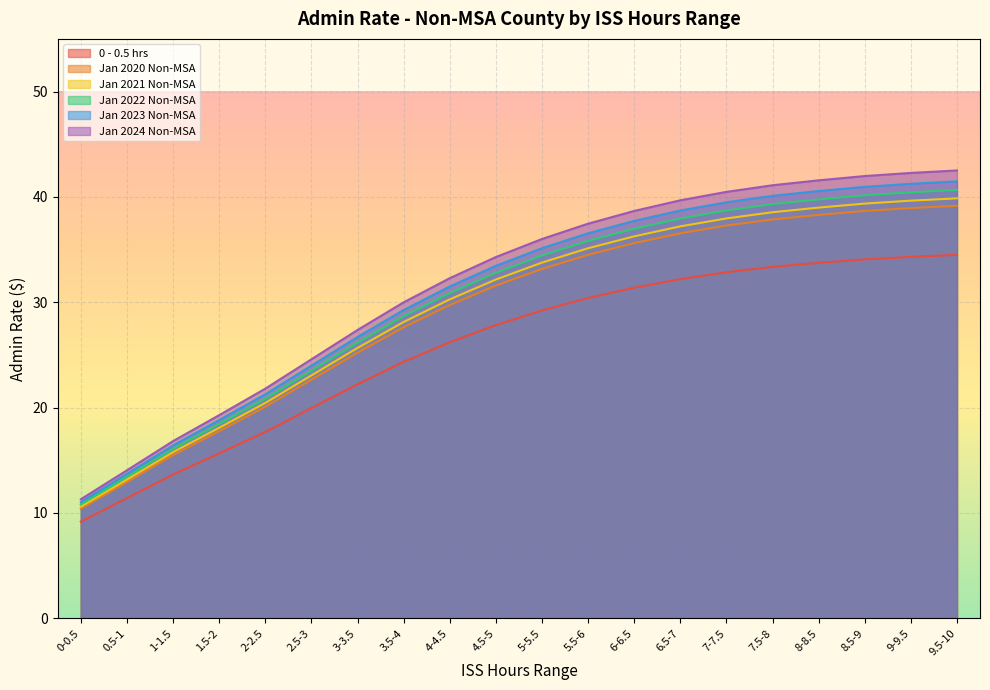

Which series has the largest total across all categories?

Jan 2024 Non-MSA